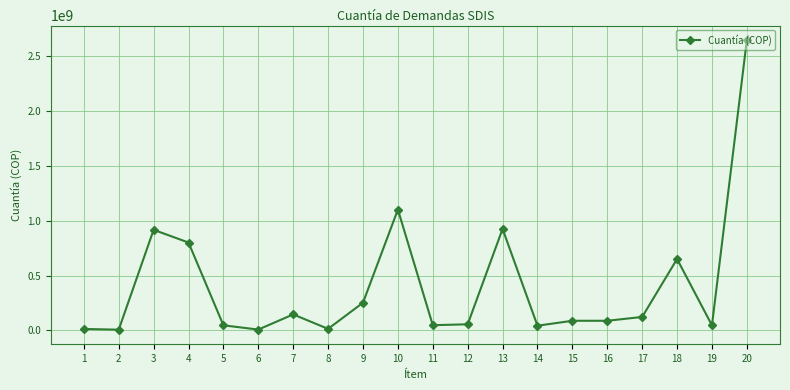

Approximately how many times larger is the value at 4 compared to 9?

3.2